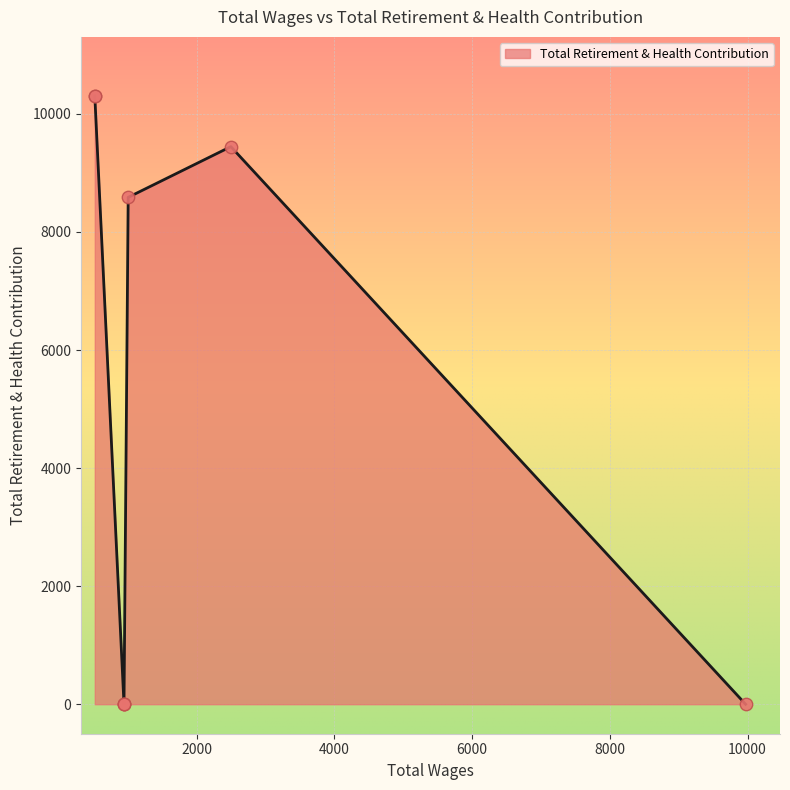

What is the ratio of the value at 519.0 to the value at 2495.0?

1.1